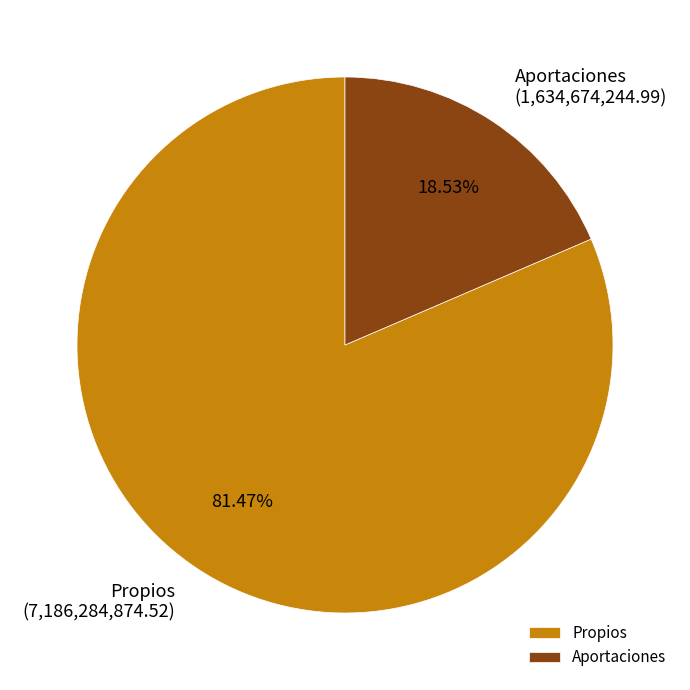

Which slice is the smallest?

Aportaciones